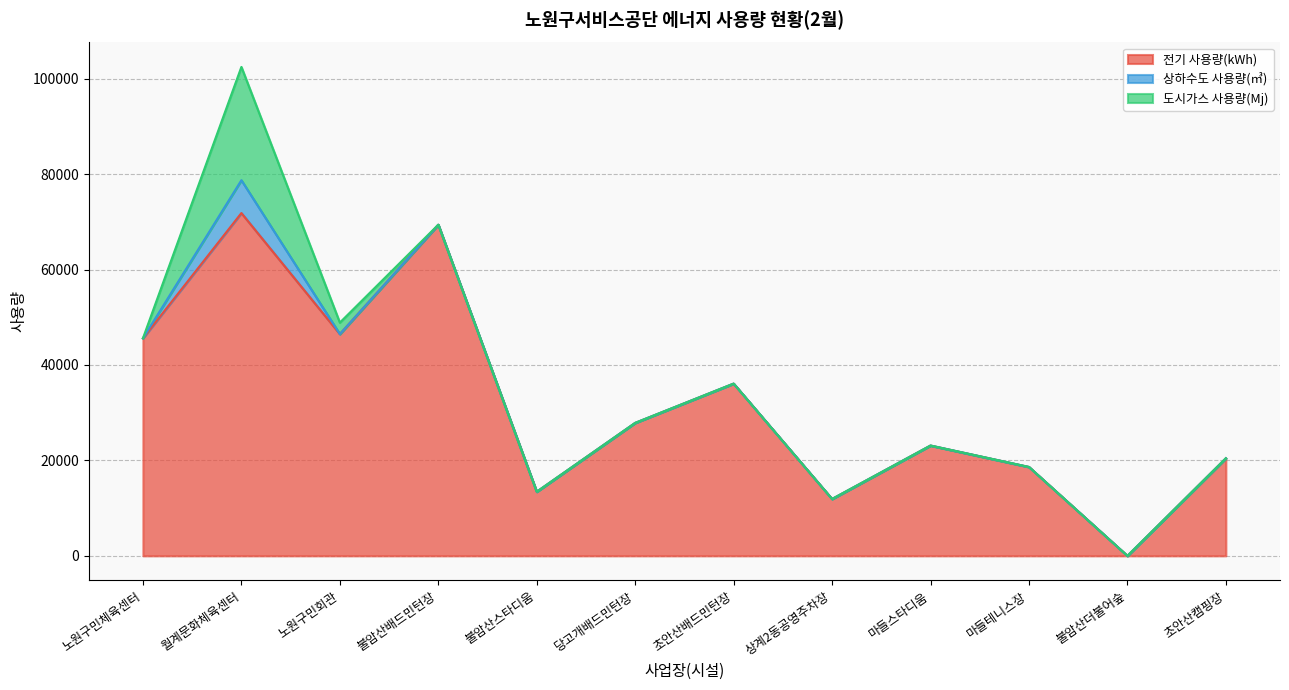

What is the average value of the 전기 사용량(kWh) series?

32062